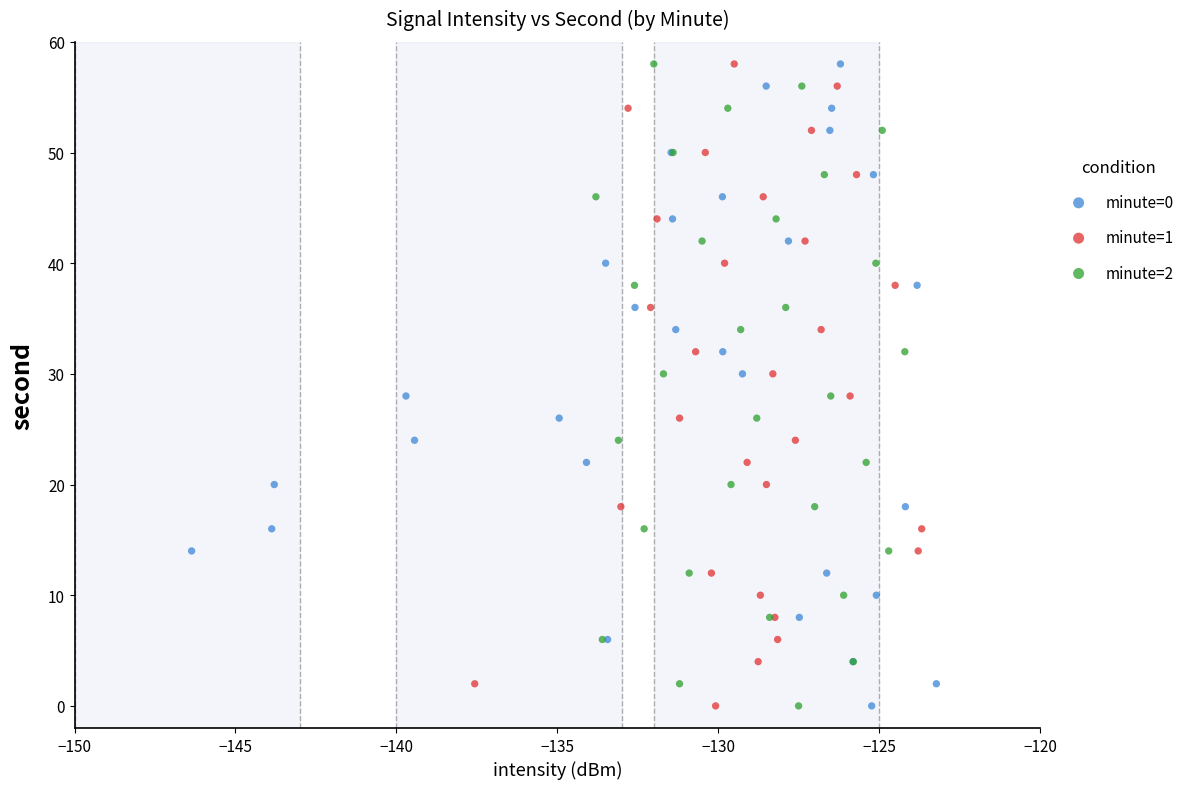

What are all the series names shown in the legend?

minute=0, minute=1, minute=2